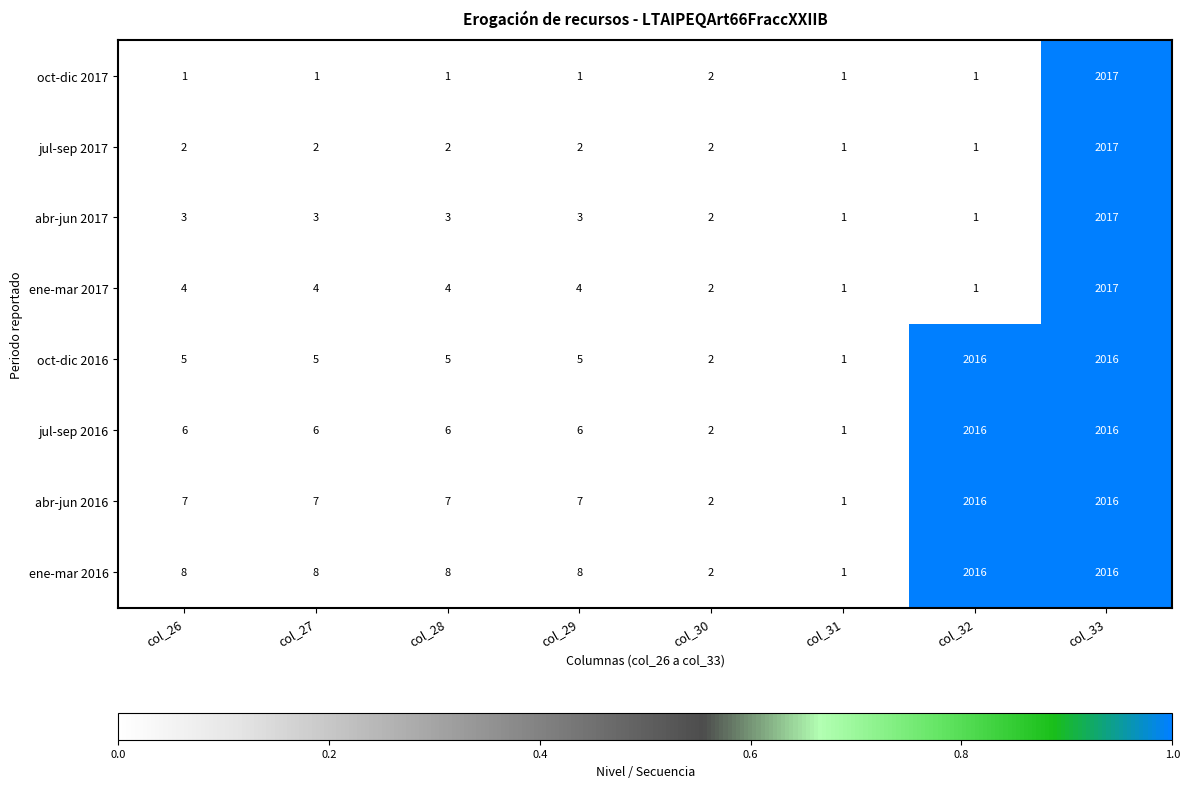

Between col_28 and col_30, which series saw the biggest shift?

ene-mar 2016